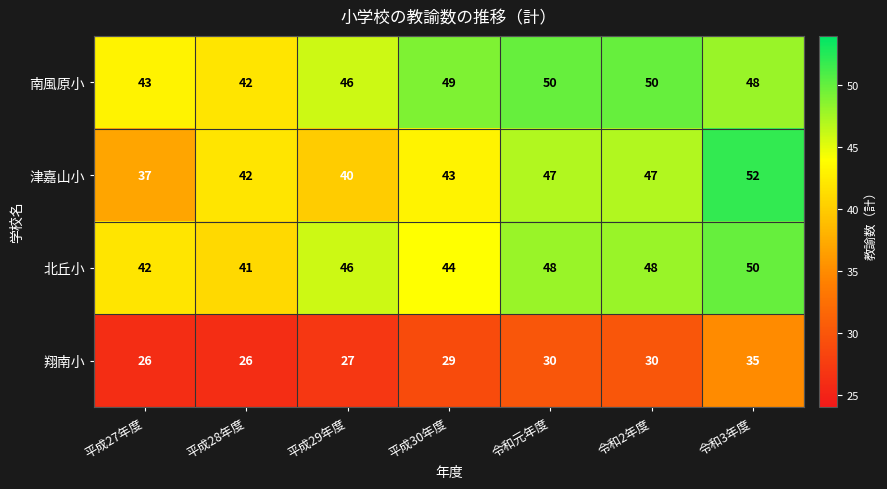

Which category has the lowest value in the 津嘉山小 series?

平成27年度